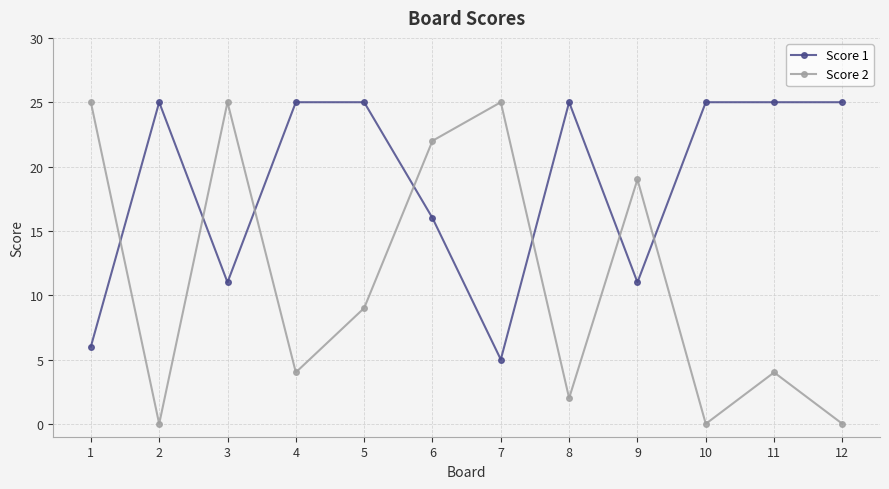

Where is Score 1 nearest to the value 15?

6